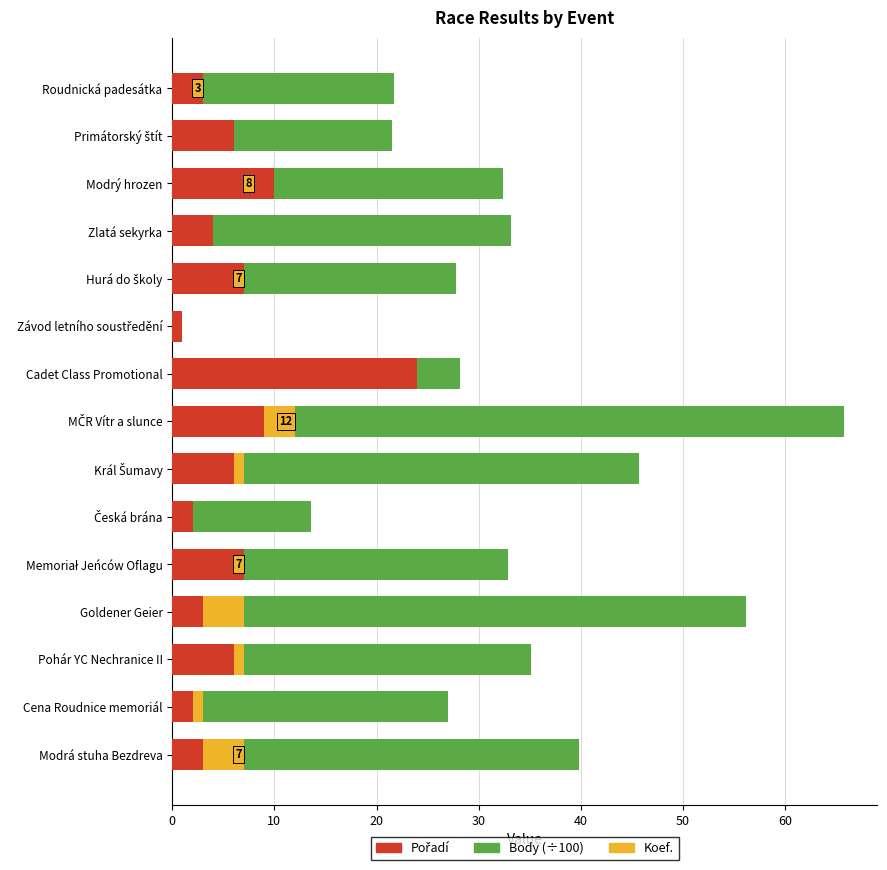

Which has a higher value, Modrý hrozen or Goldener Geier?

Modrý hrozen